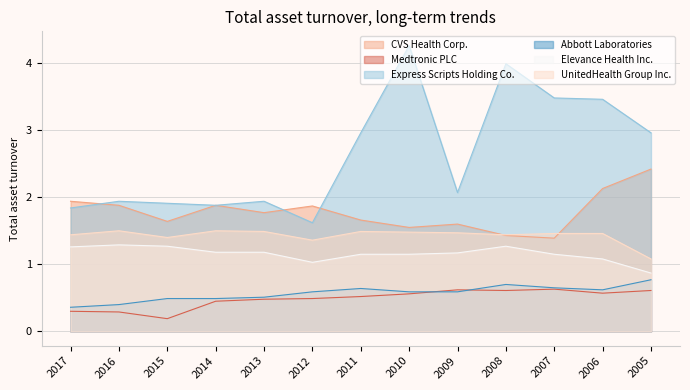

How many lines are shown in the chart?

6